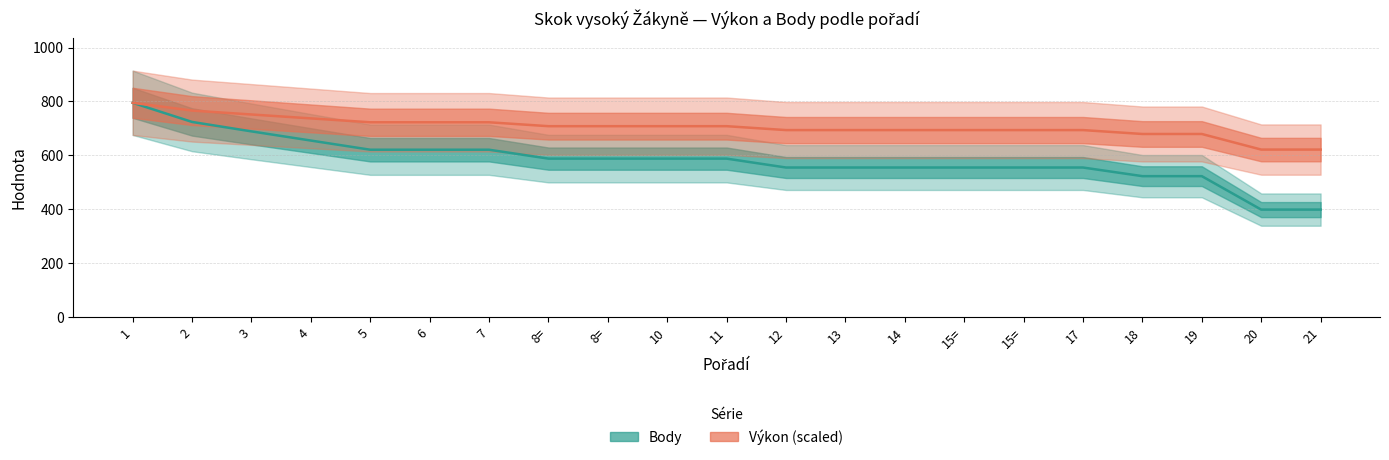

At which label does Body reach its peak?

1